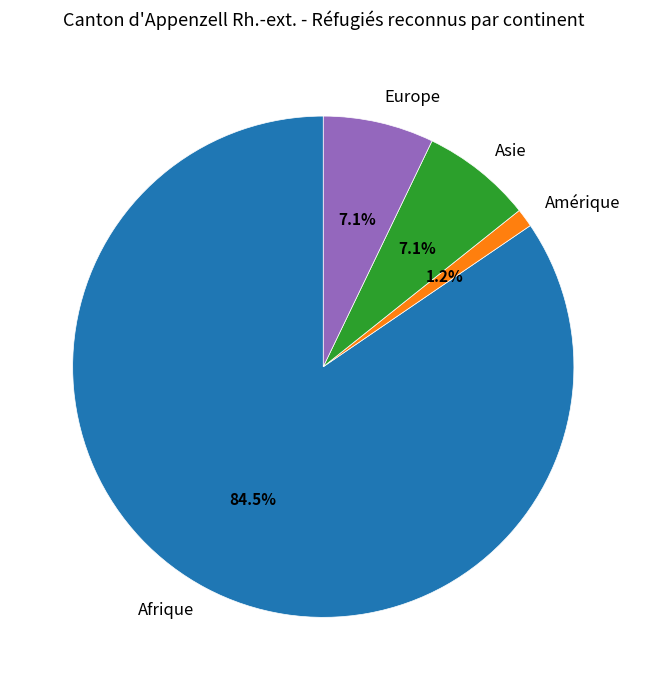

What is the majority slice?

Afrique